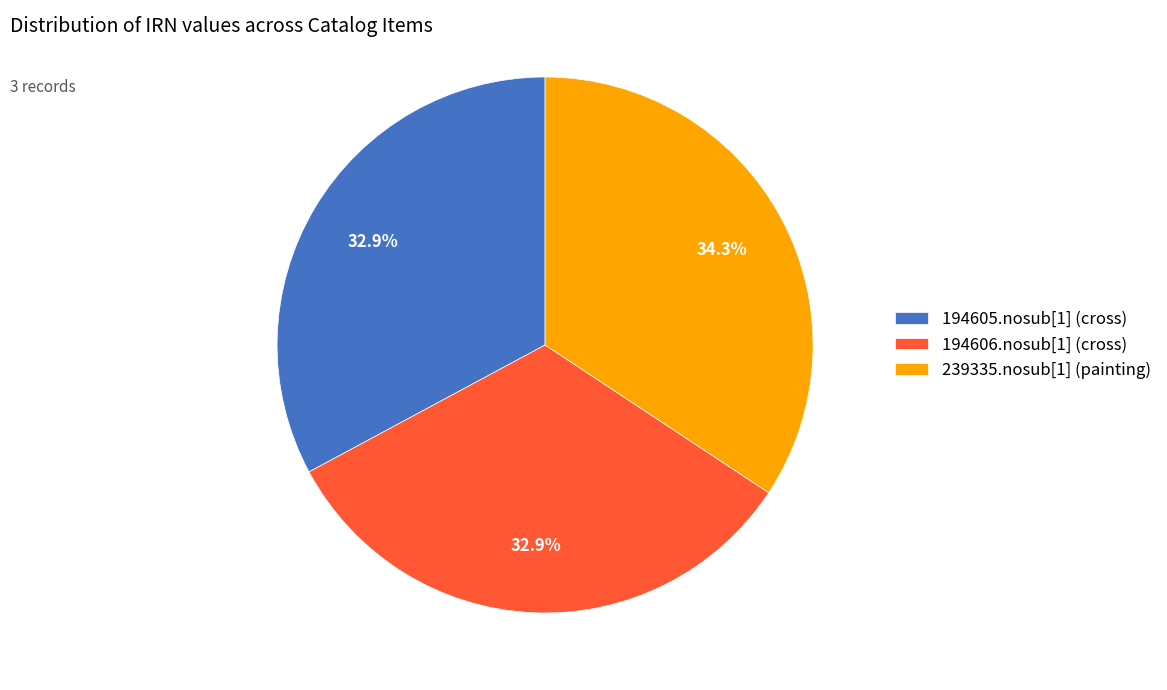

How much of the chart is everything except 194606.nosub[1] (cross)?

67.1%